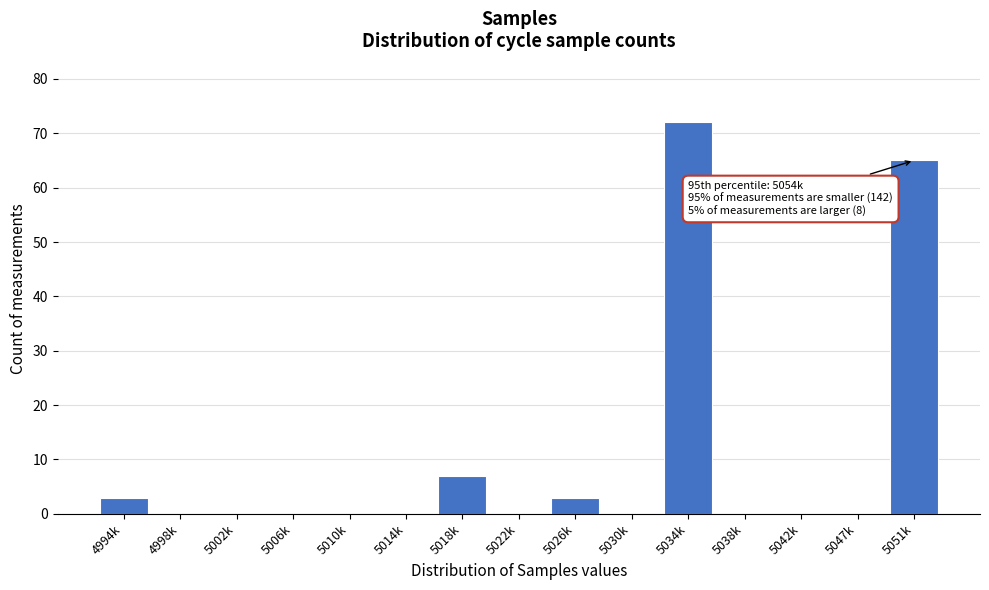

Reading right to left, what are all the values shown in this chart?

5051k=65	5047k=0	5042k=0	5038k=0	5034k=72	5030k=0	5026k=3	5022k=0	5018k=7	5014k=0	5010k=0	5006k=0	5002k=0	4998k=0	4994k=3